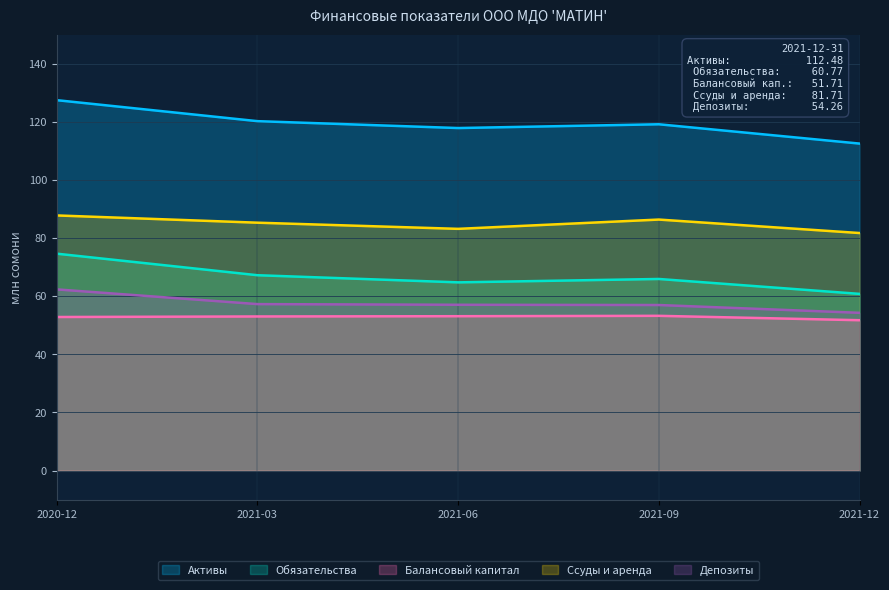

How many data points in Балансовый капитал are above 53?

3